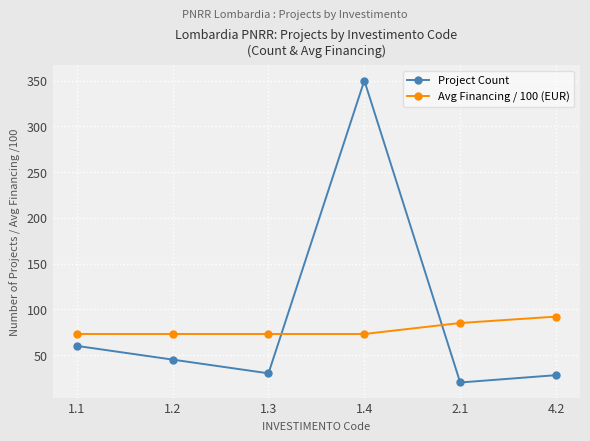

Count the number of categories in the chart.

6